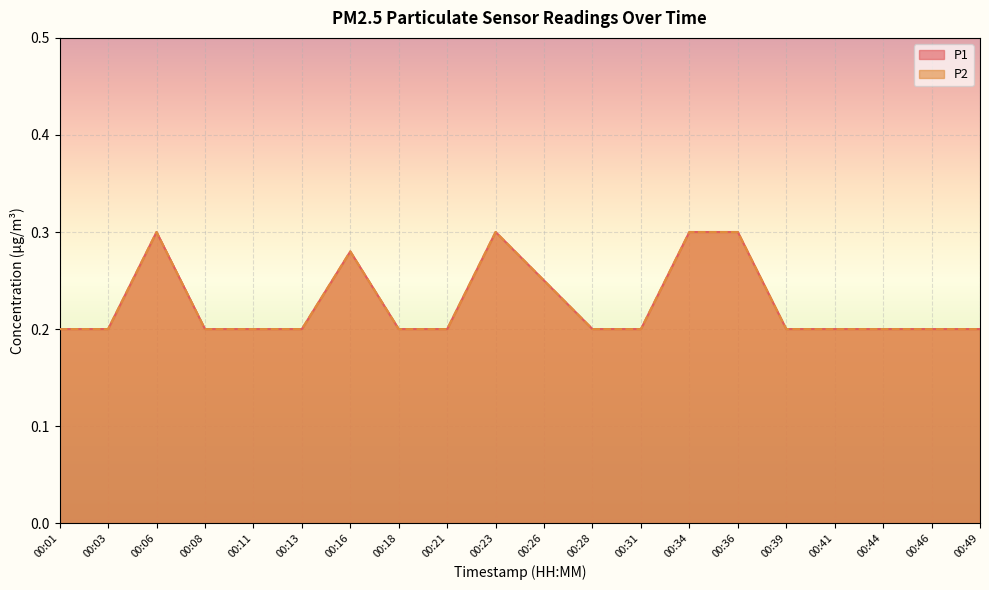

How many categories are shown in the chart?

20